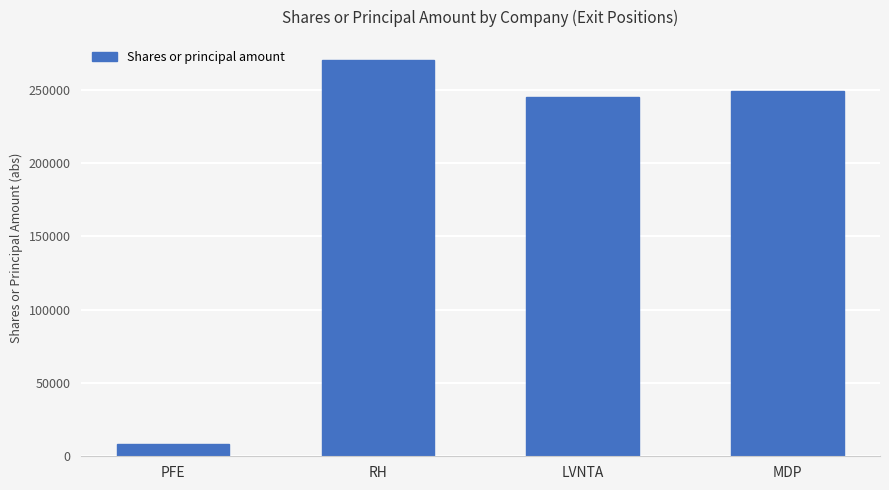

Between MDP and LVNTA, which is larger?

MDP